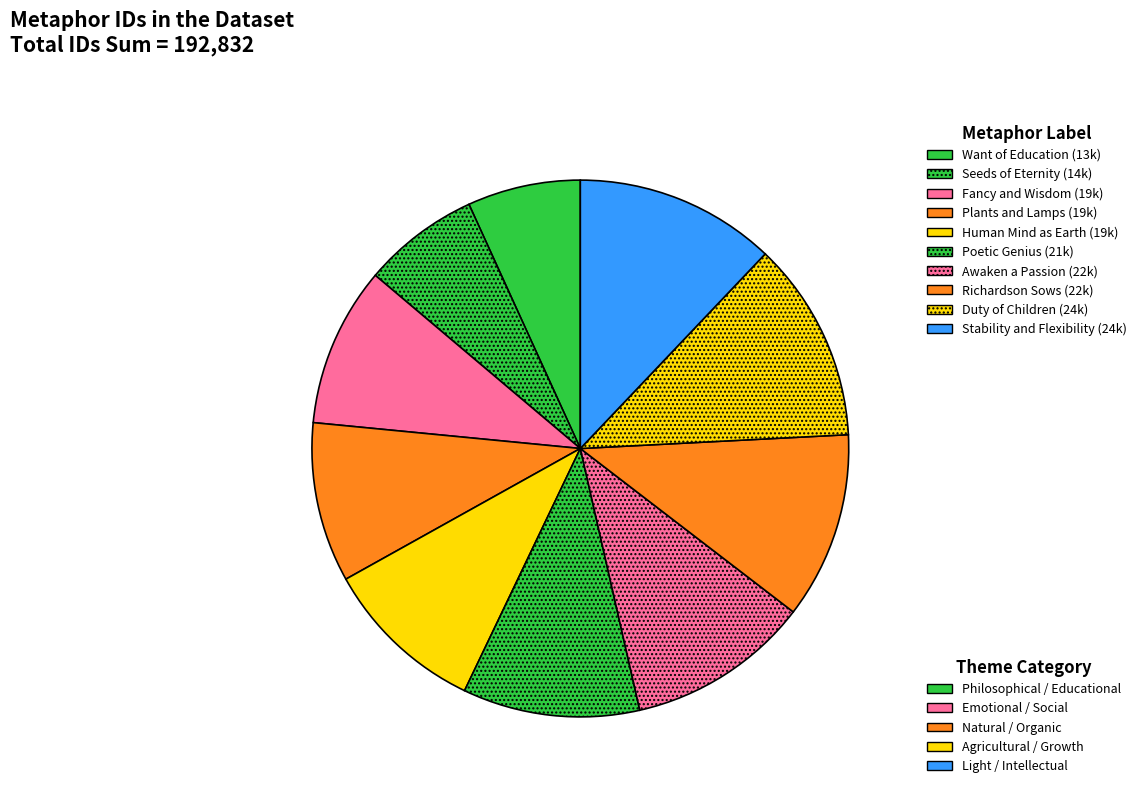

How many slices are in this pie chart?

10